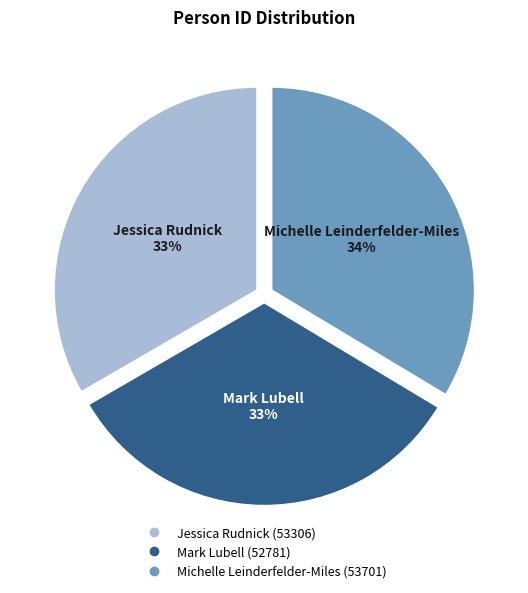

Is the sum of Mark Lubell and Jessica Rudnick greater than half?

Yes